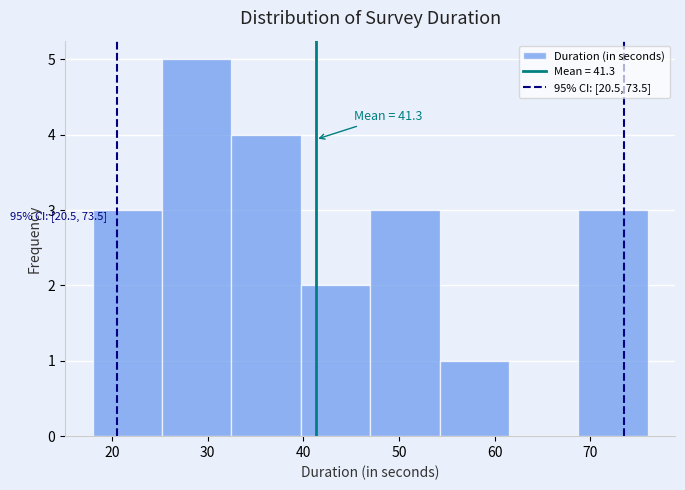

Which range on the x-axis has the tallest bar?

25 to 33